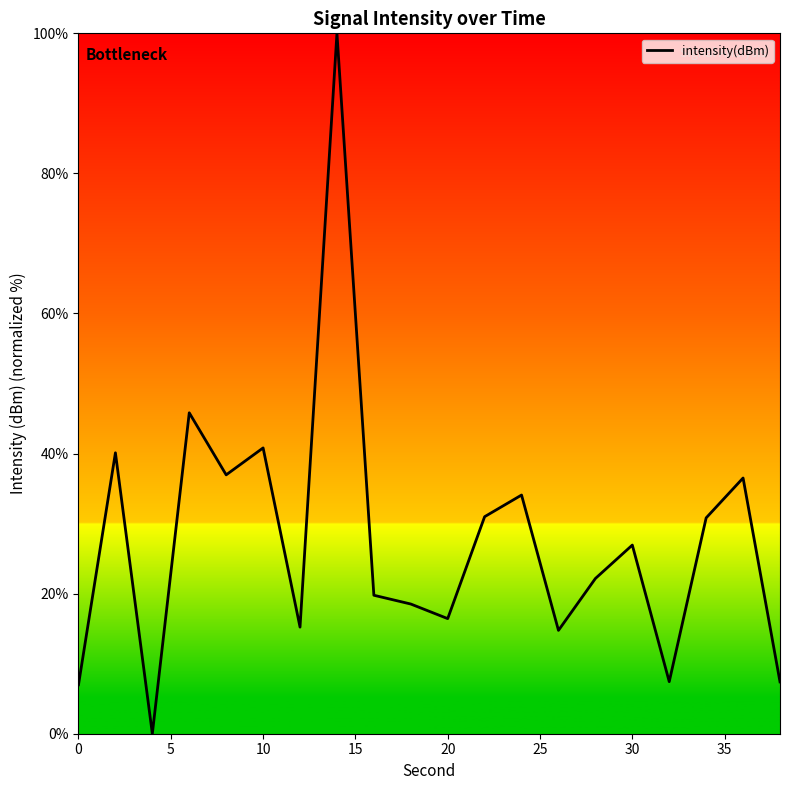

What is the greatest value displayed?

100.0